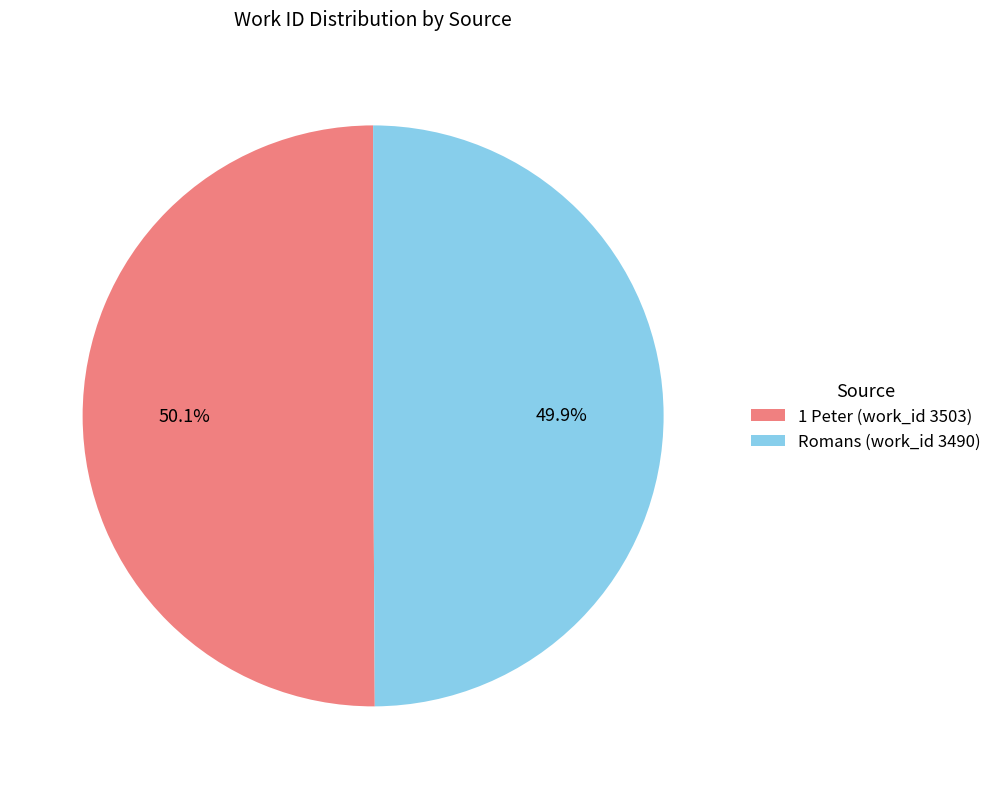

What percentage is the Romans (work_id 3490) slice, to the nearest percent?

50%